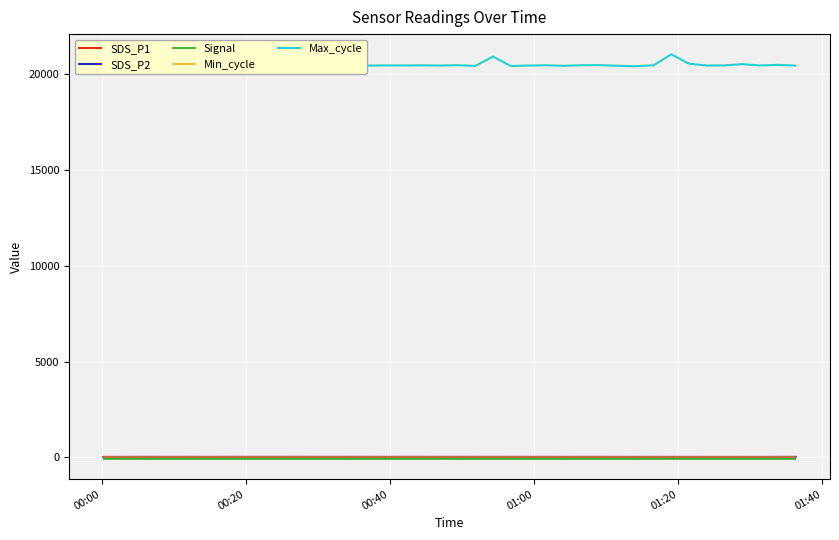

True or false: Max_cycle and Signal intersect in this chart.

False